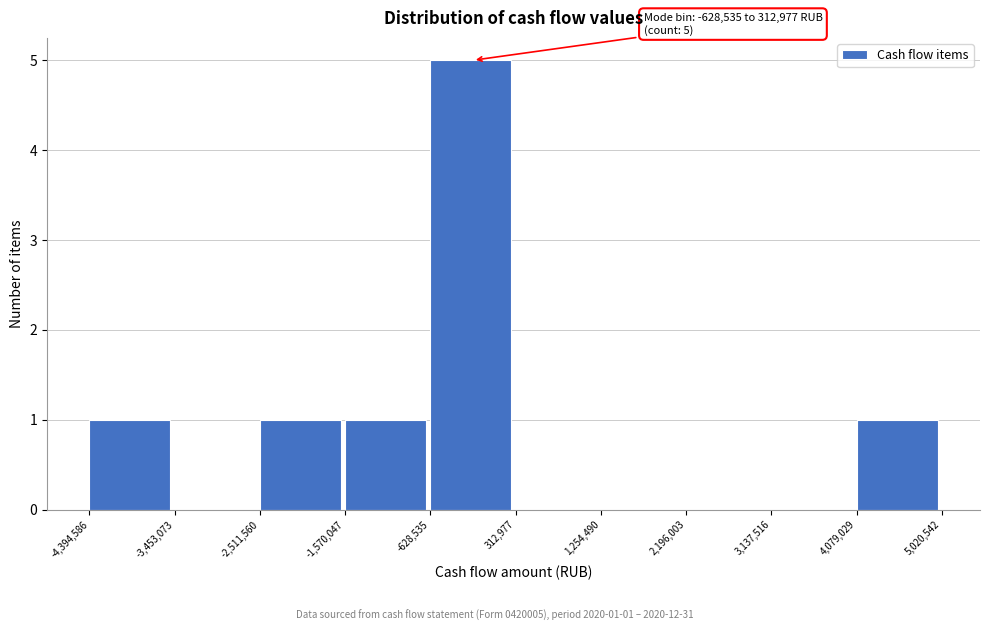

Over which range of the x-axis is the bar tallest?

-628,535 to 312,977